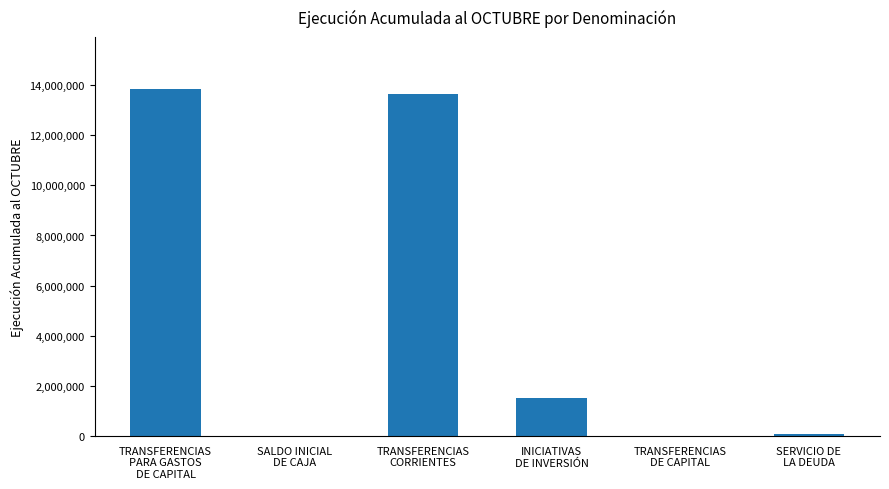

The chart shows a value of -5654804 at SALDO INICIAL
DE CAJA. True or false?

False